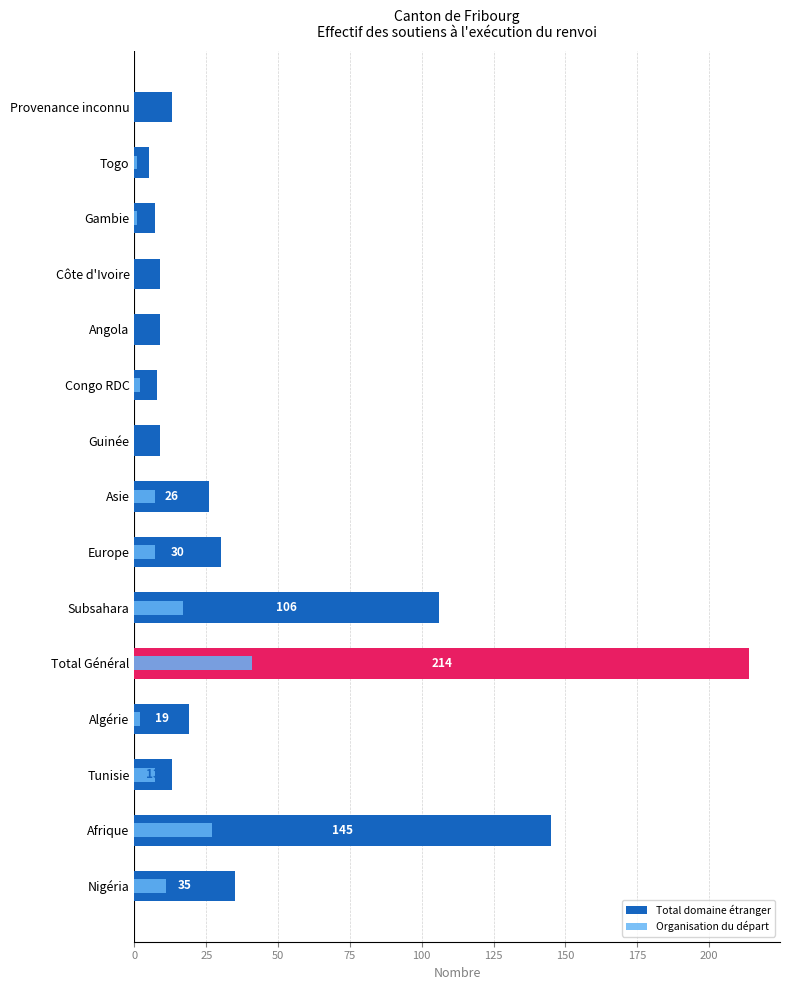

Are the bars horizontal?

Yes